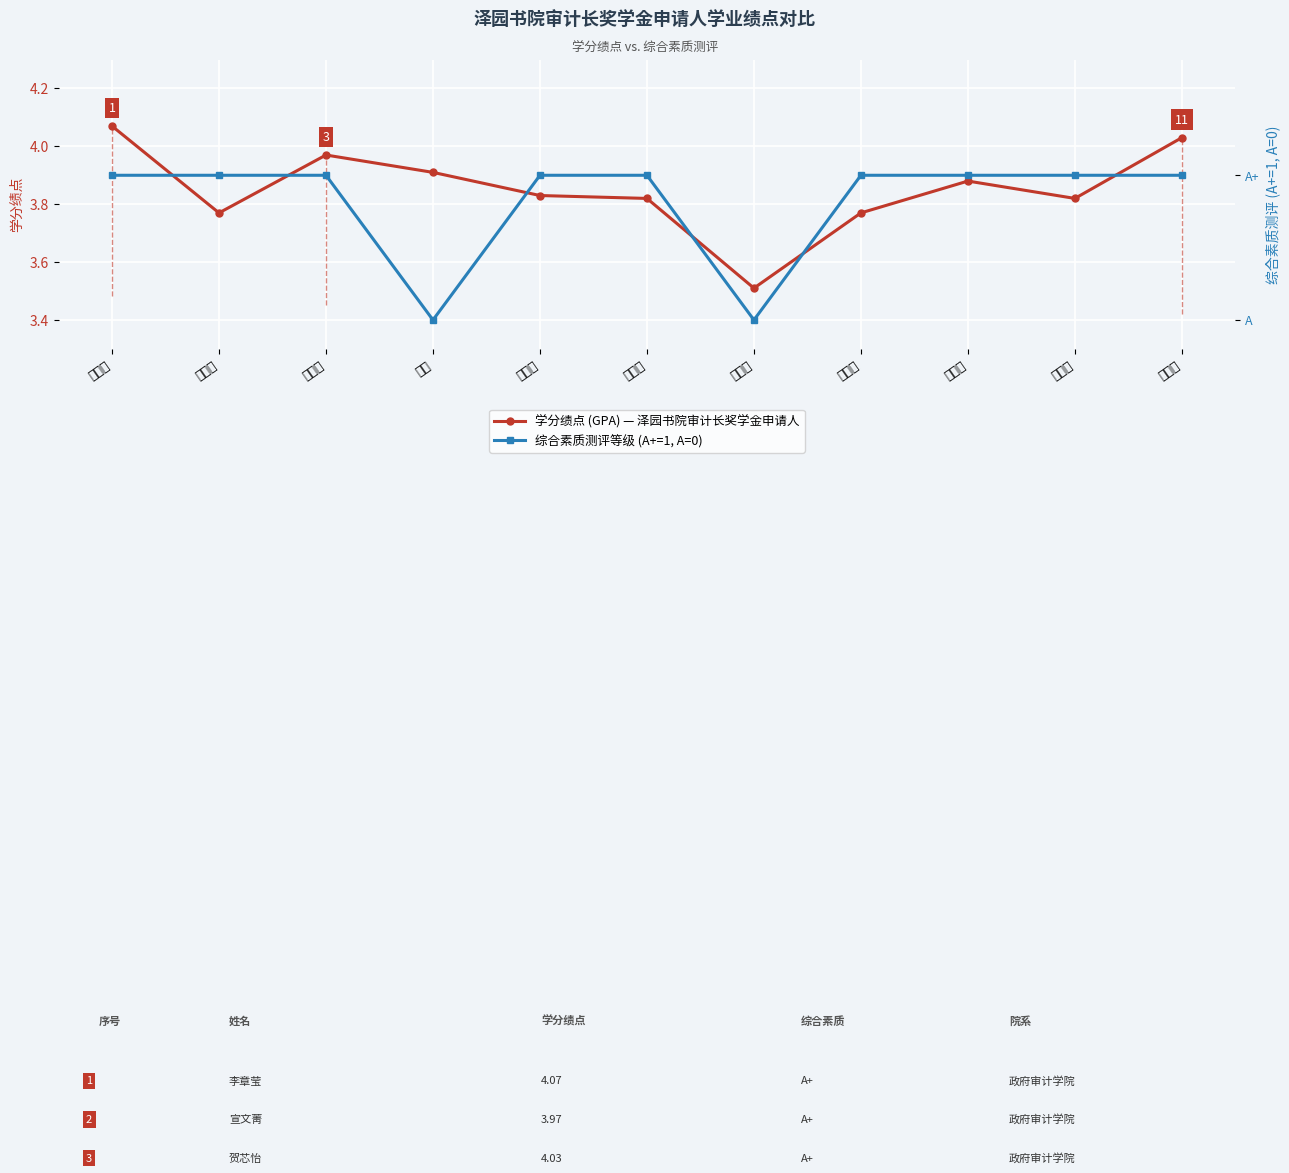

At which label is 学分绩点 (GPA) closest to 3?

王浩明